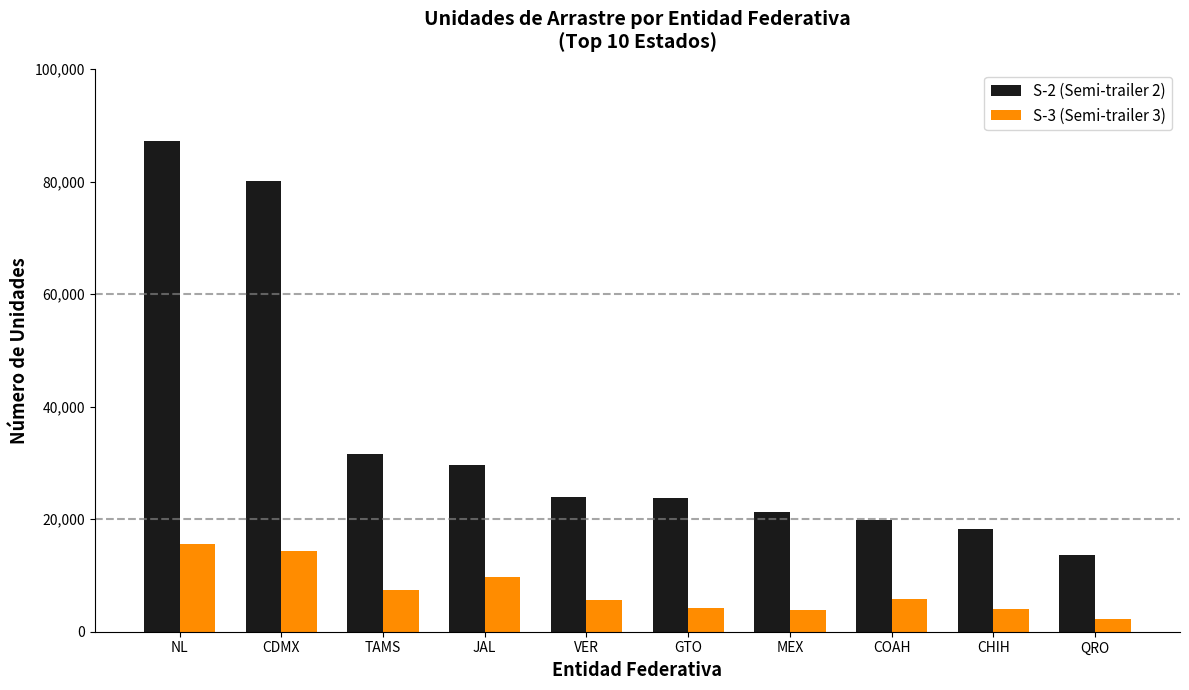

Which label corresponds to the largest value in the chart?

NL